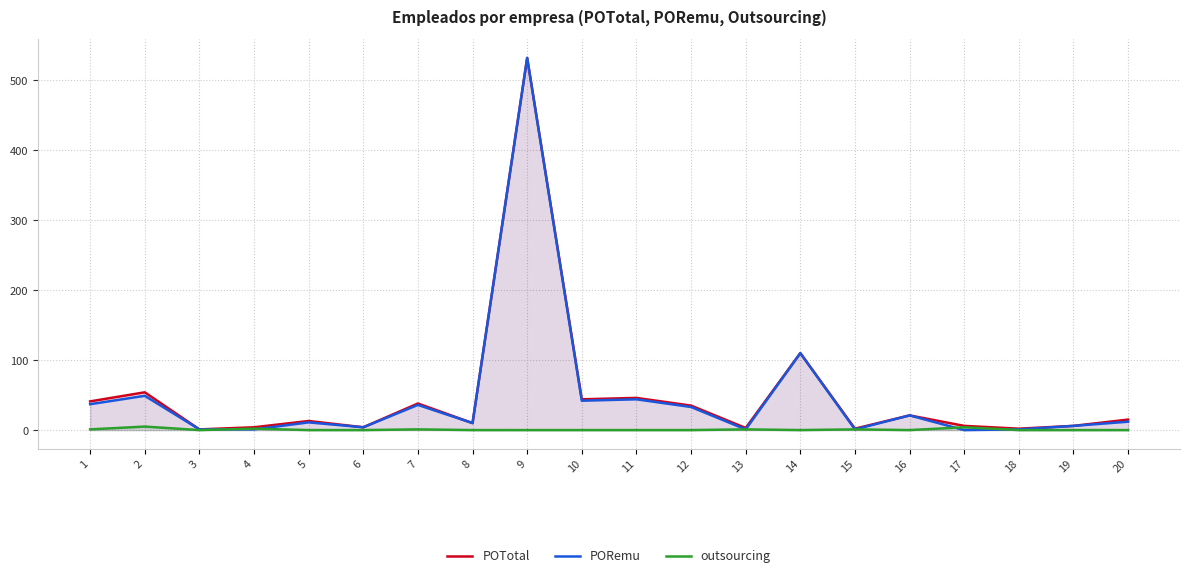

How many outsourcing values are between 0 and 1?

17